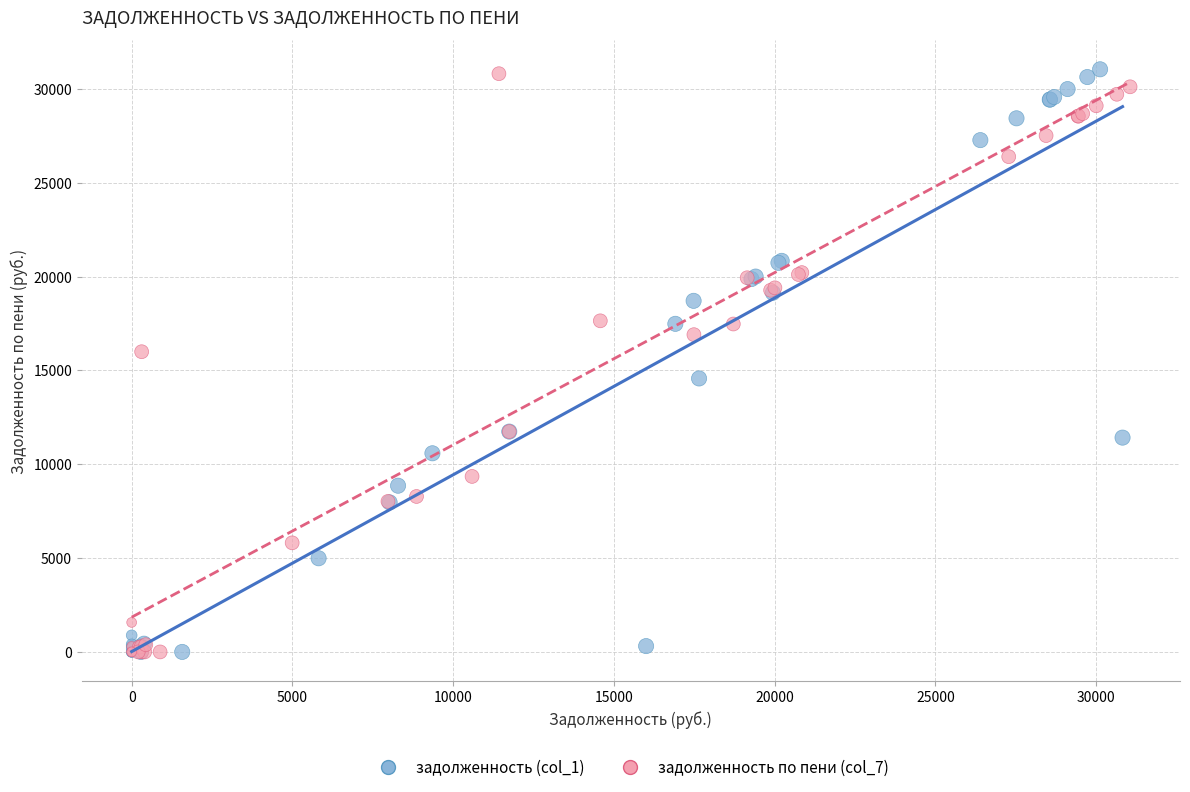

What are all the series names shown in the legend?

задолженность (col_1), задолженность по пени (col_7)